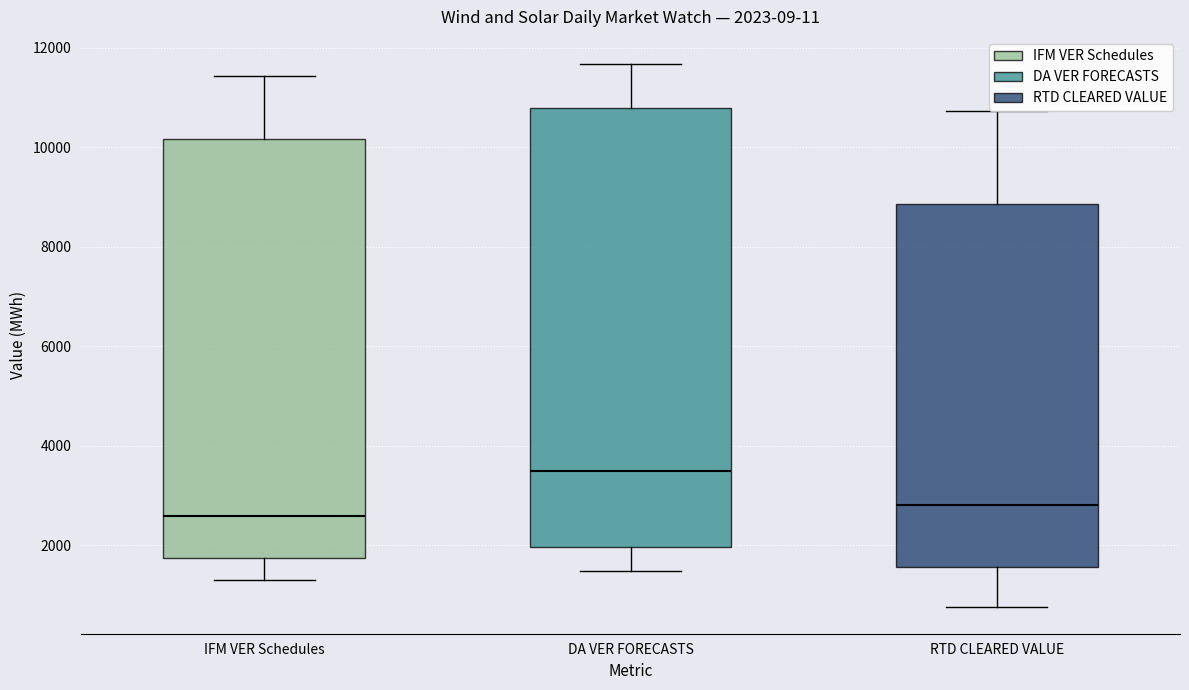

Comparing the boxes themselves (not the whiskers), which one is the tallest?

DA VER FORECASTS